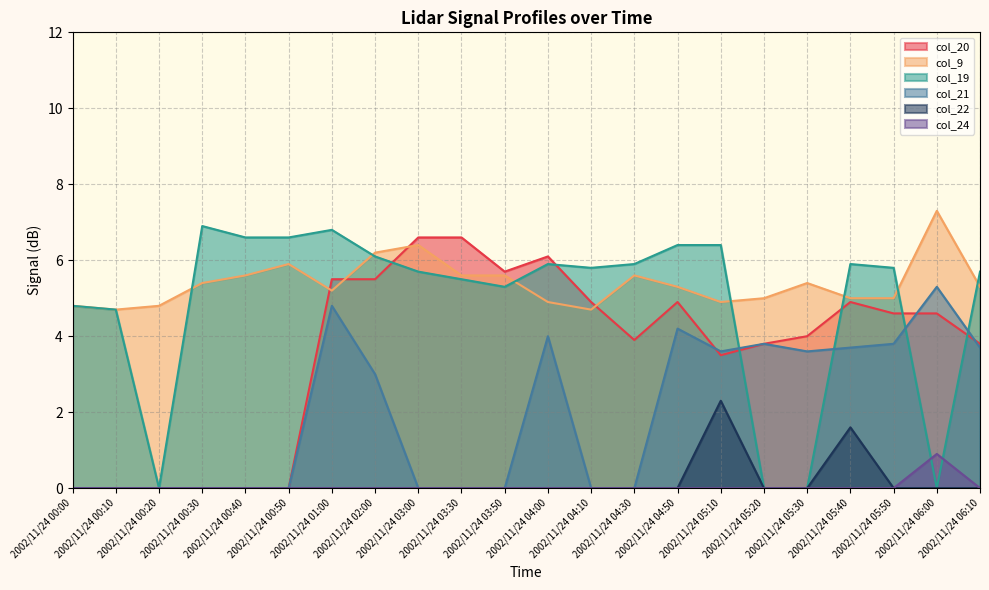

Does the chart have visible grid lines?

Yes